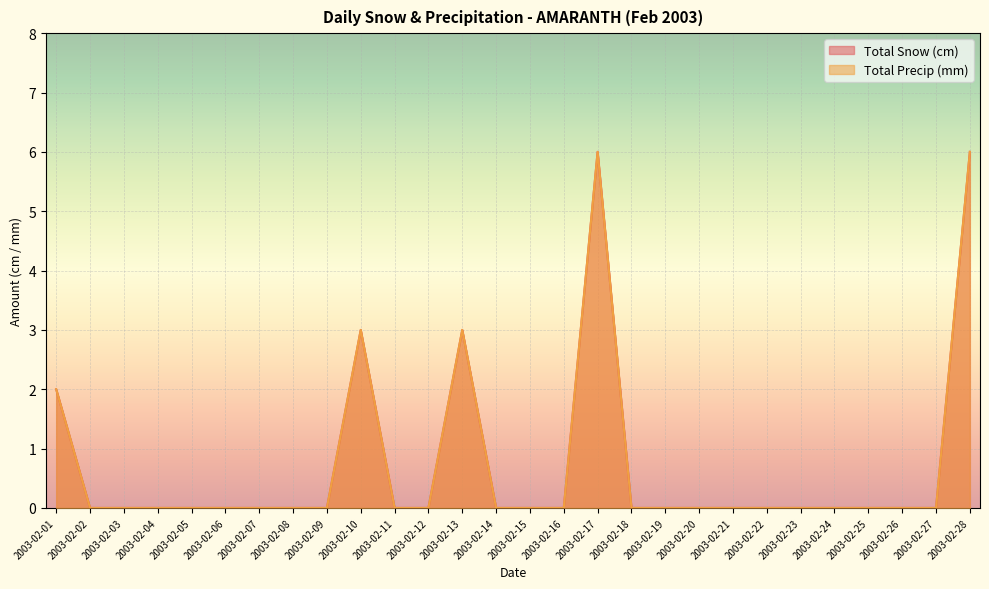

Which has a higher value, 2003-02-23 or 2003-02-16?

2003-02-23